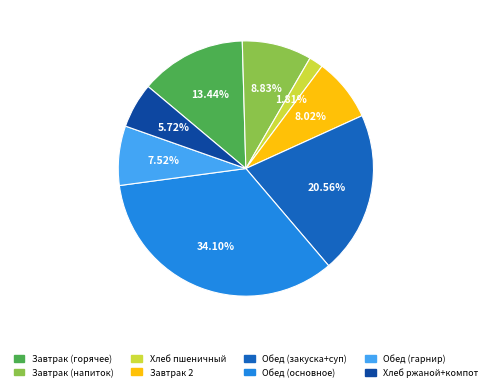

Does any single category account for the majority?

No